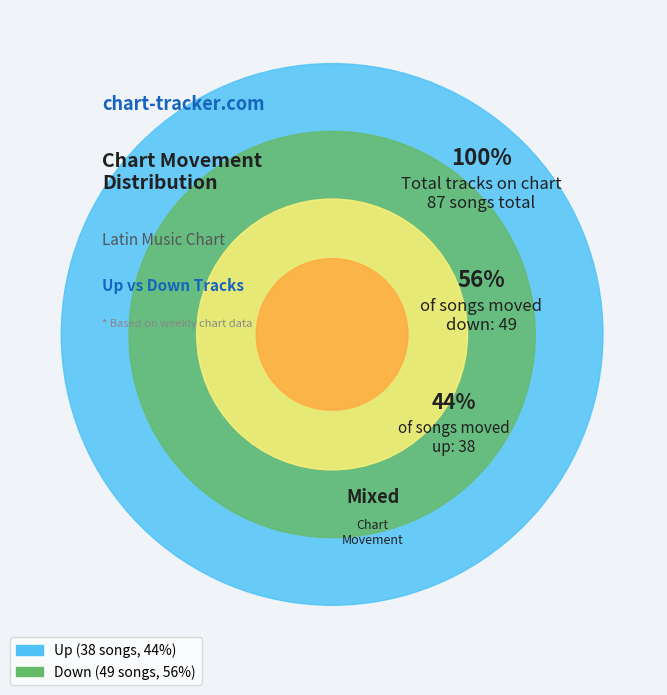

How many slices are in this pie chart?

2